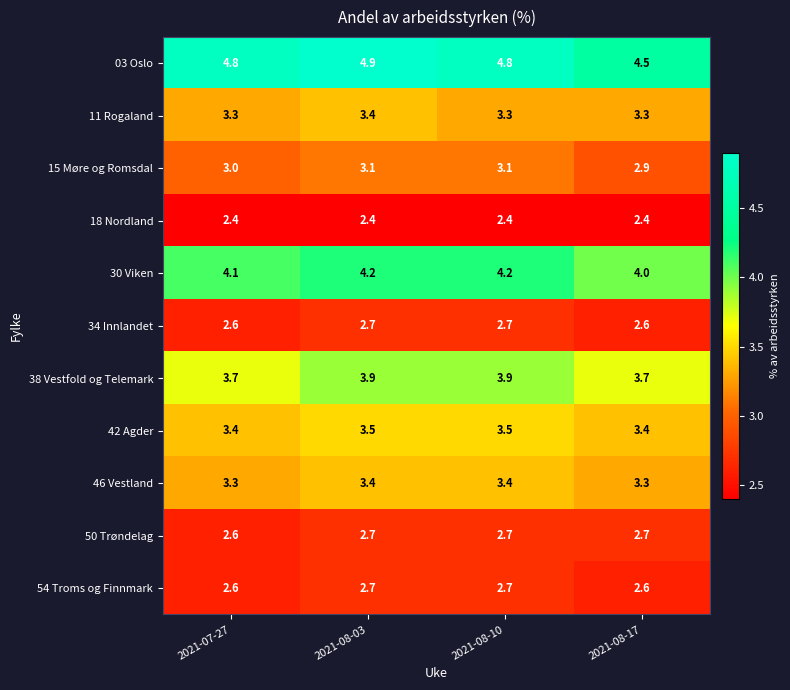

The value of 38 Vestfold og Telemark at 2021-07-27 is 3.7. True or false?

True